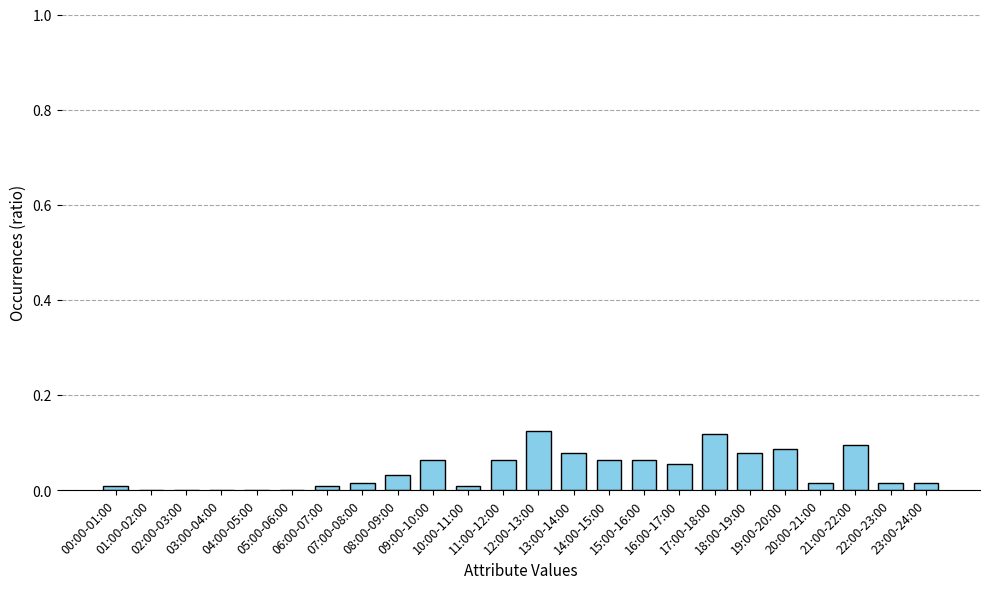

What is the sum of all values?

1.0